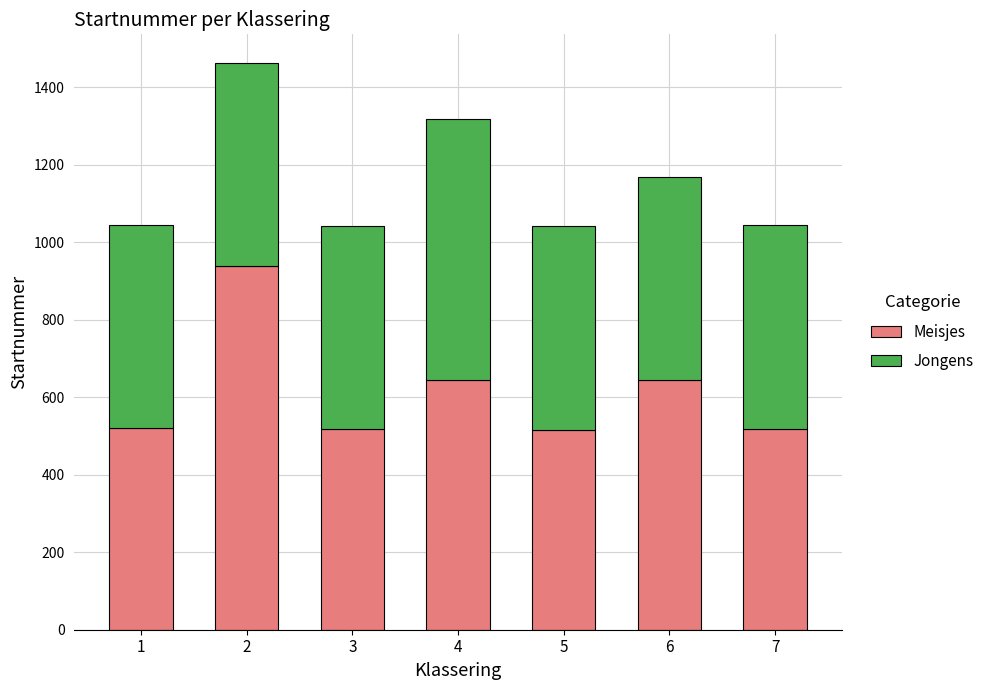

The value of Meisjes at 6 is 1059. True or false?

False